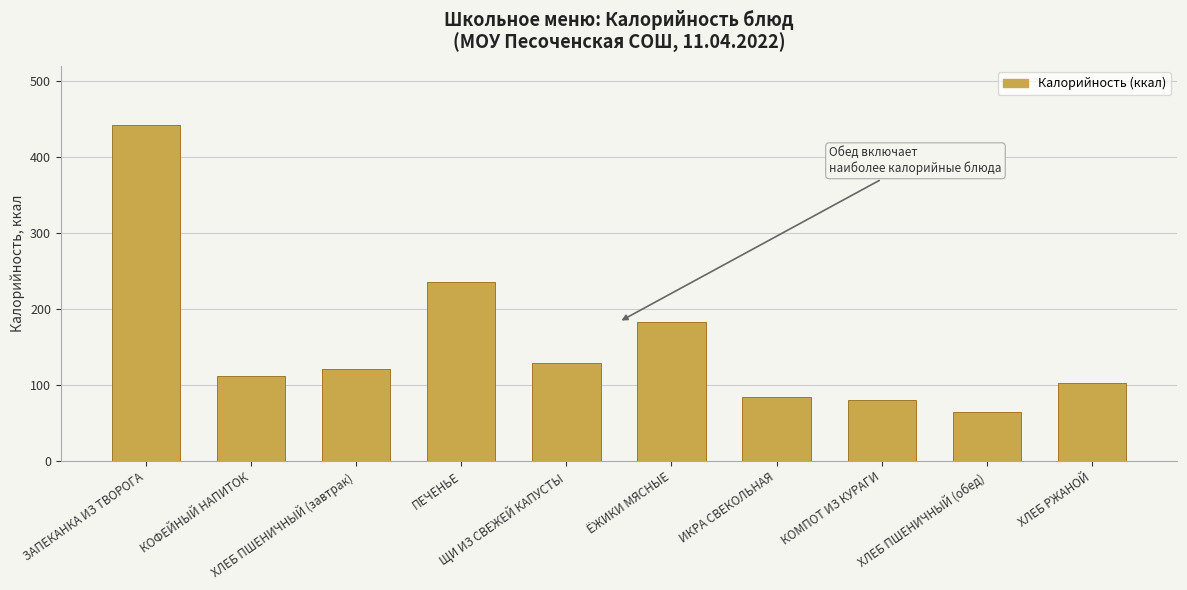

What position from the left is ЗАПЕКАНКА ИЗ ТВОРОГА?

1